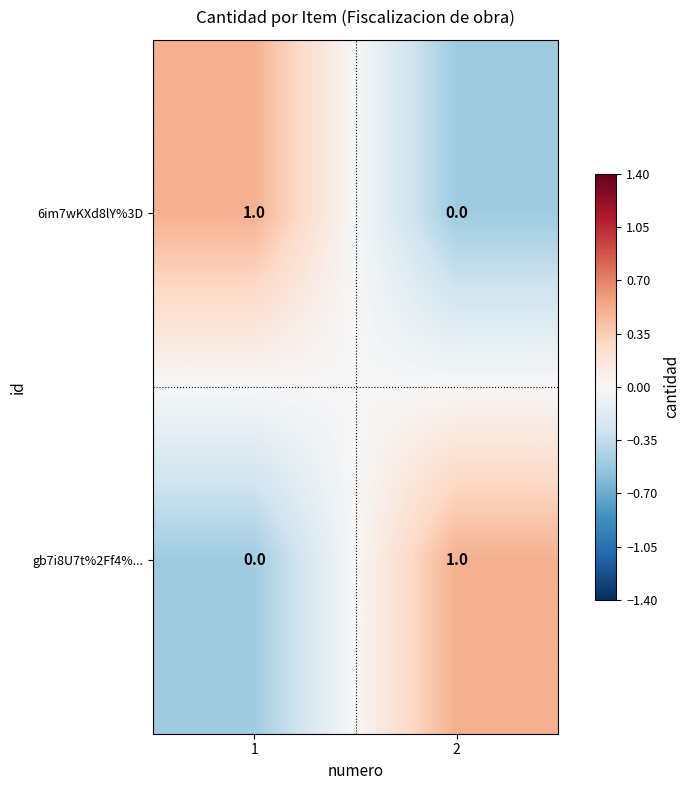

Reading right to left, extract all data points from this chart.

6im7wKXd8lY%3D: 0	1
gb7i8U7t%2Ff4%...: 1	0